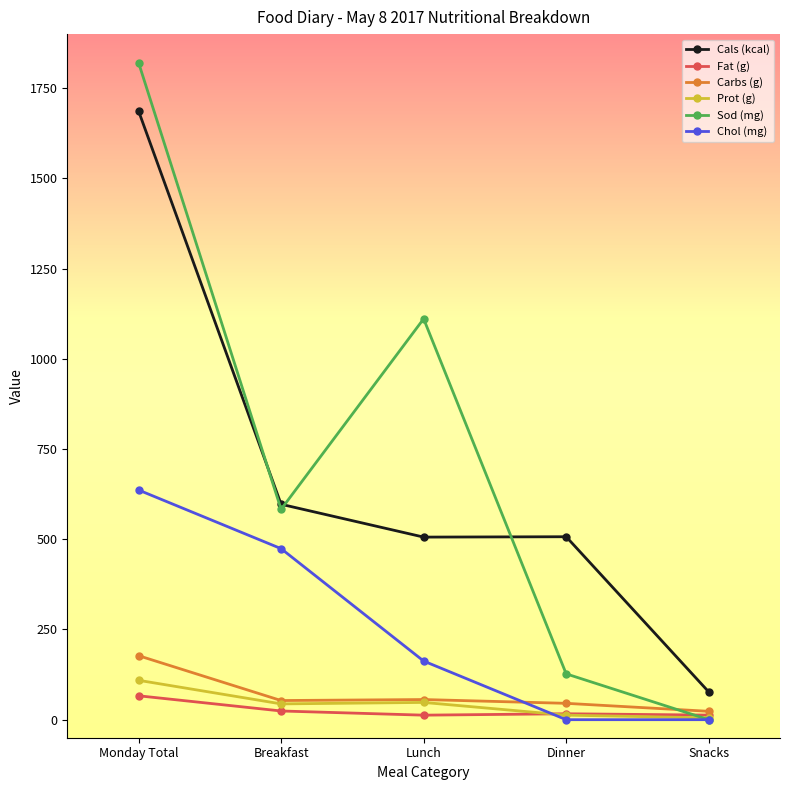

What is the label of the 3rd point from the right?

Lunch